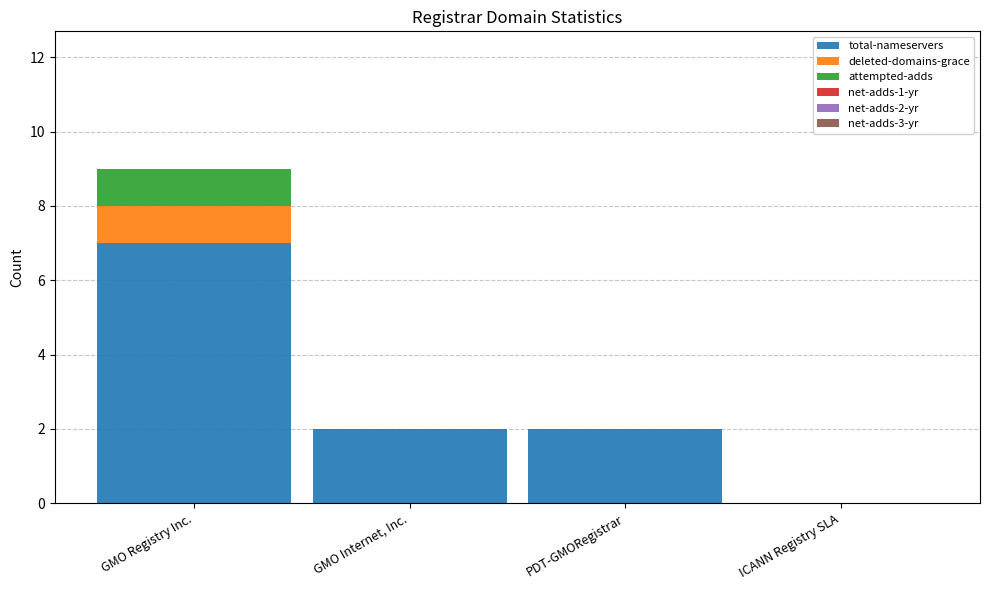

Does the chart contain stacked bars?

Yes